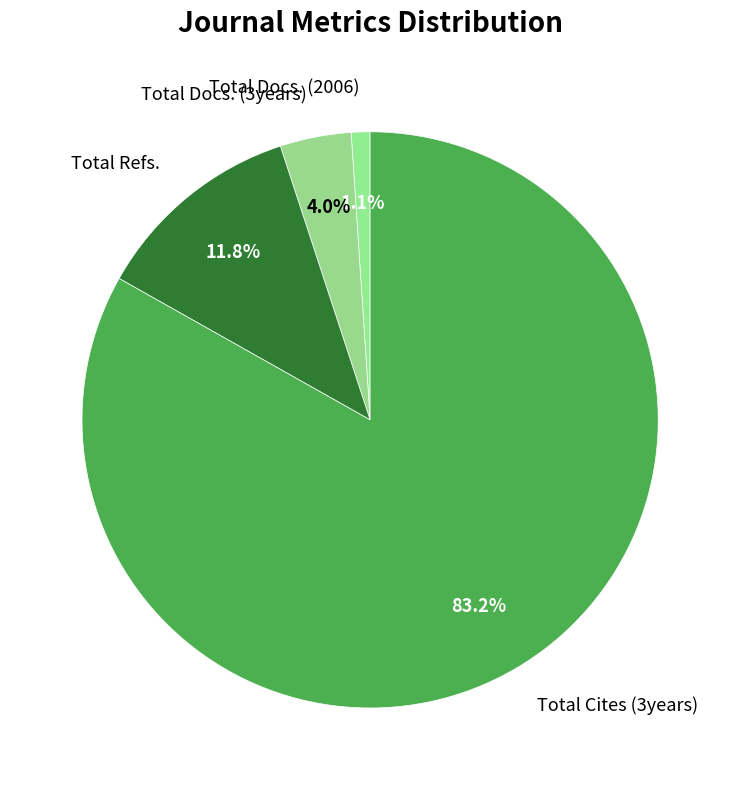

Which has a higher value, Total Docs. (3years) or Total Docs. (2006)?

Total Docs. (3years)